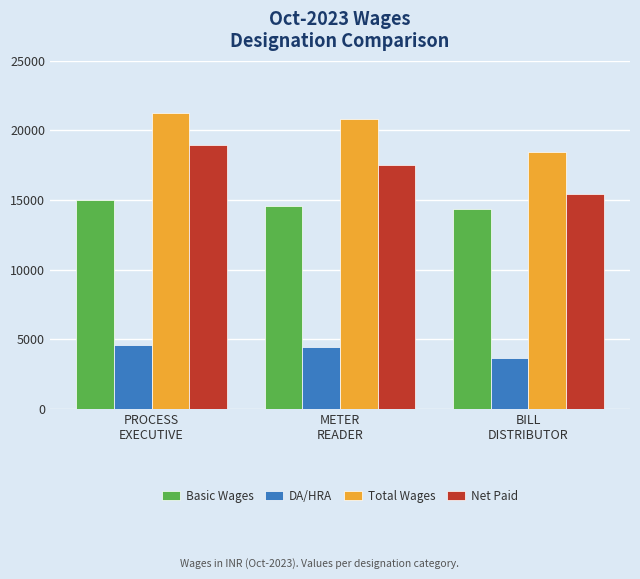

Is the value of Basic Wages at PROCESS
EXECUTIVE greater than the value of Net Paid at BILL
DISTRIBUTOR?

No